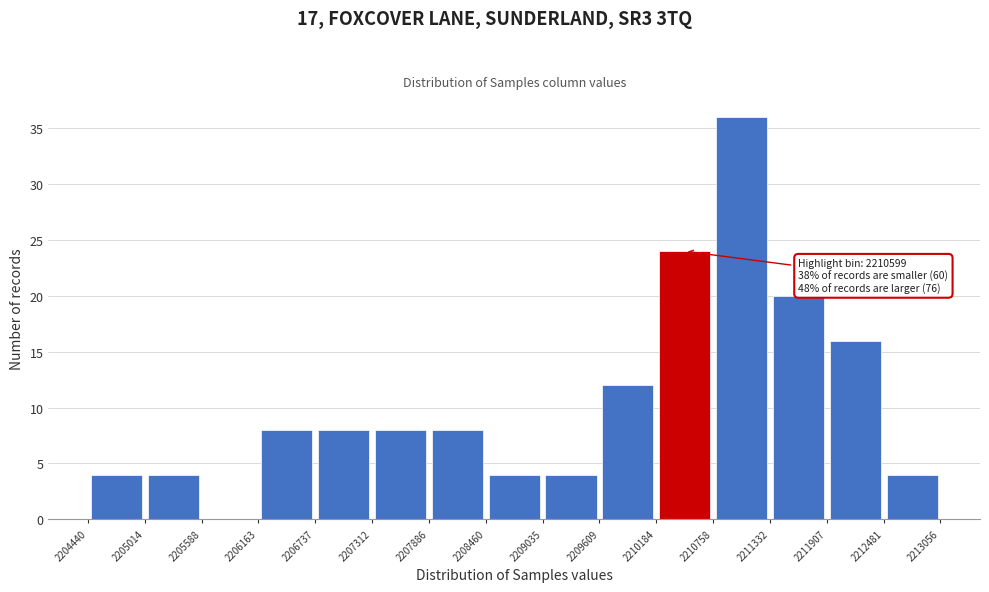

Which range on the x-axis has the tallest bar?

2210758 to 2211332